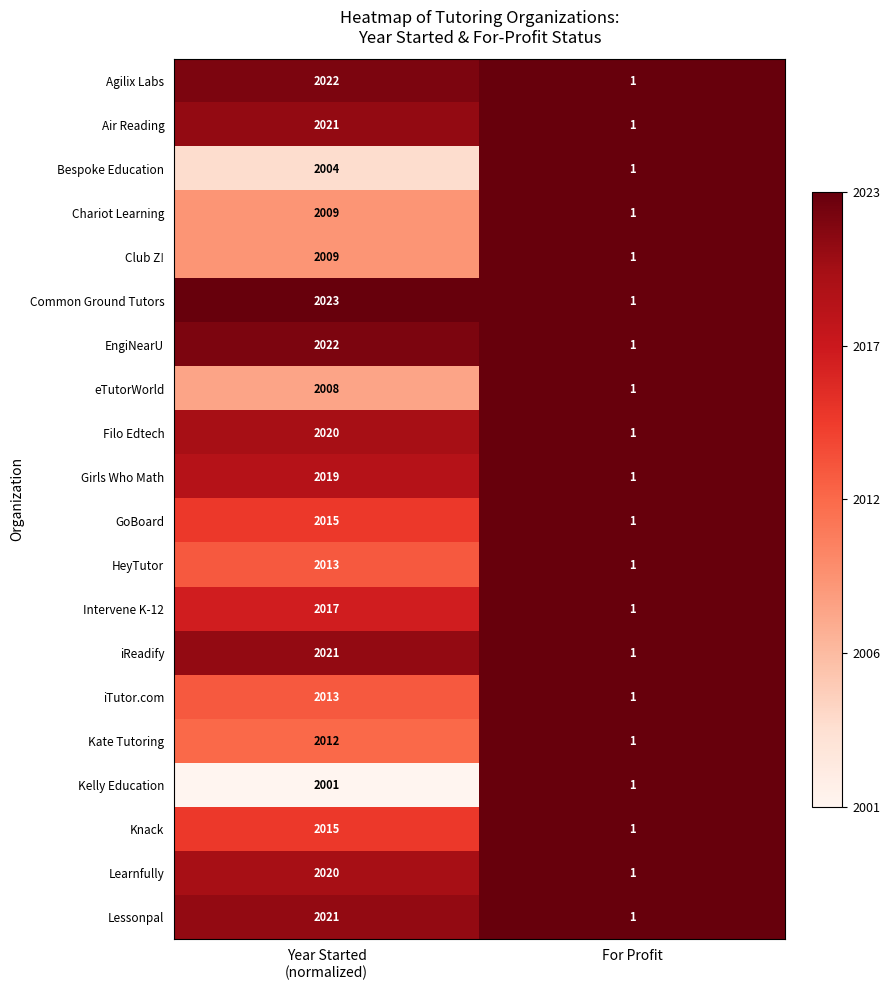

Which series has the largest range (max minus min)?

Common Ground Tutors